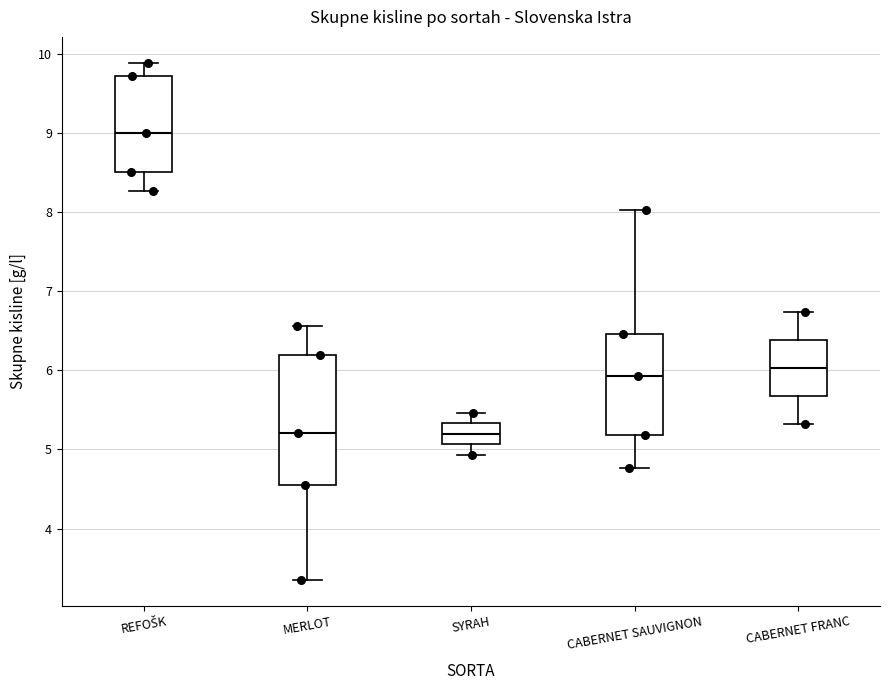

Reading left to right, read every box against the y-axis: the position of its median line, the range the box covers, and the ends of its whiskers. The values are not printed on the chart, so give them approximately, as read against the axis.

REFOŠK: median 9.0, box 8.5 to 9.7, whiskers 8.3 to 9.9
MERLOT: median 5.2, box 4.5 to 6.2, whiskers 3.4 to 6.6
SYRAH: median 5.2, box 5.1 to 5.3, whiskers 4.9 to 5.5
CABERNET SAUVIGNON: median 5.9, box 5.2 to 6.5, whiskers 4.8 to 8.0
CABERNET FRANC: median 6.0, box 5.7 to 6.4, whiskers 5.3 to 6.7